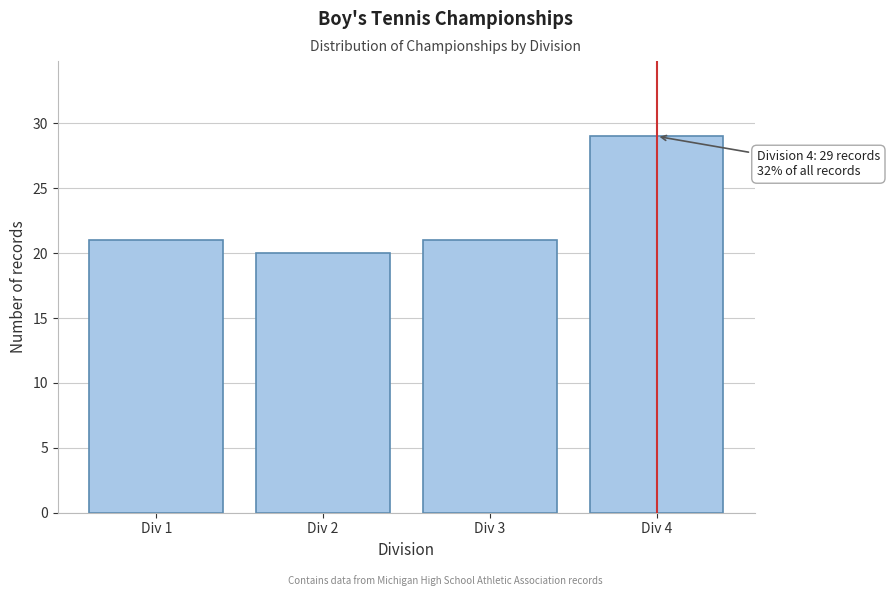

Reading left to right, extract all data points from this chart.

21	20	21	29